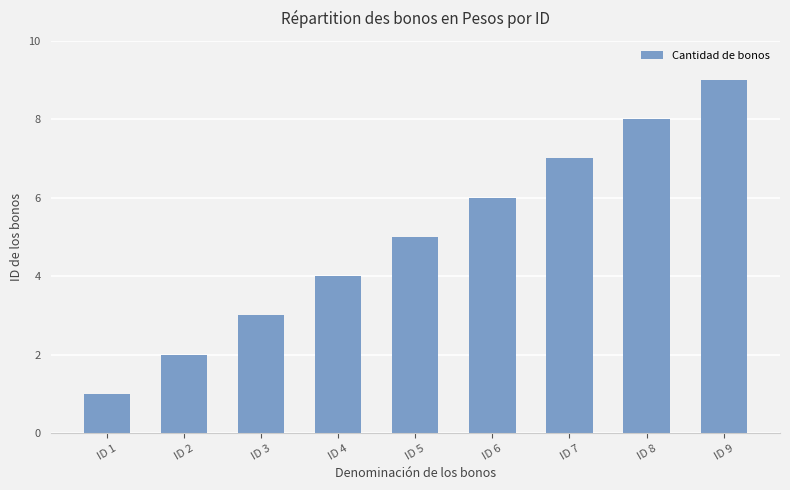

Is it true that the value at ID 8 is 8?

True